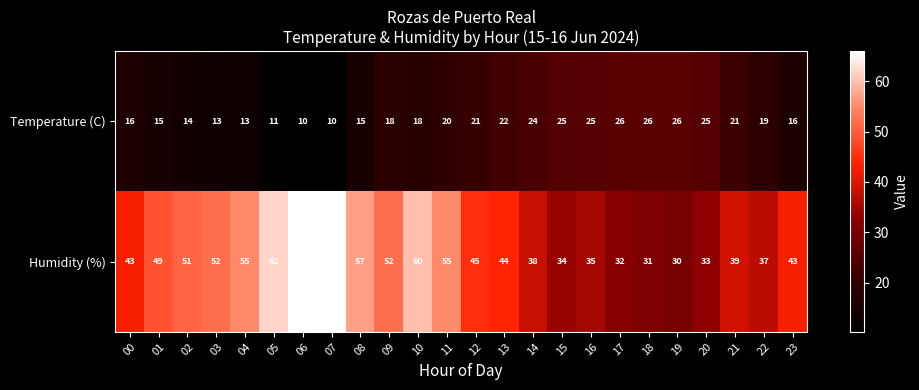

What is the minimum value for Humidity (%)?

30